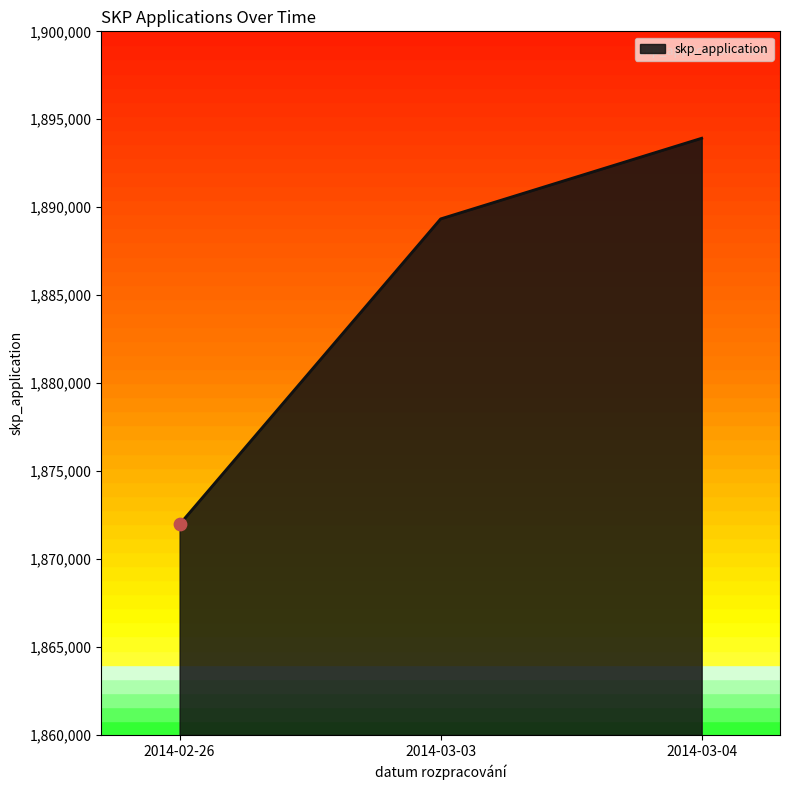

Approximately how many times larger is the value at 2014-02-26 compared to 2014-03-04?

1.0